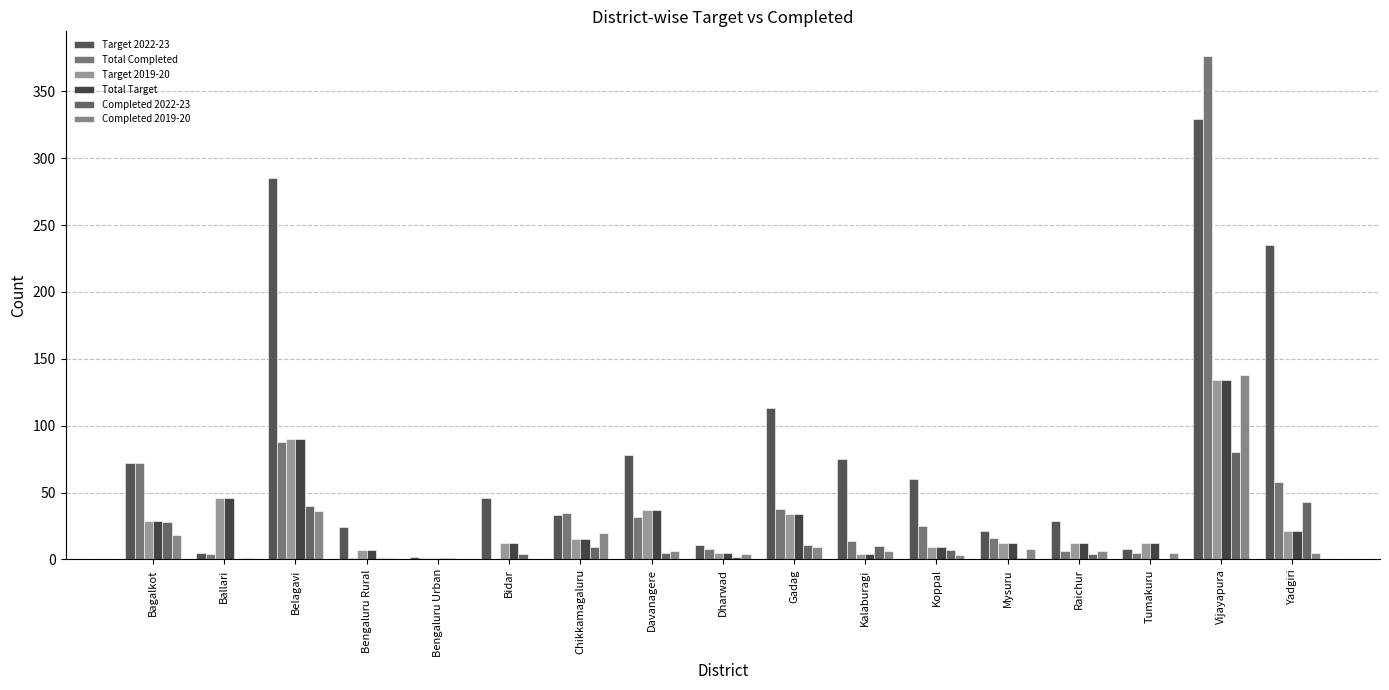

What is the label of the 12th bar from the left?

Koppal